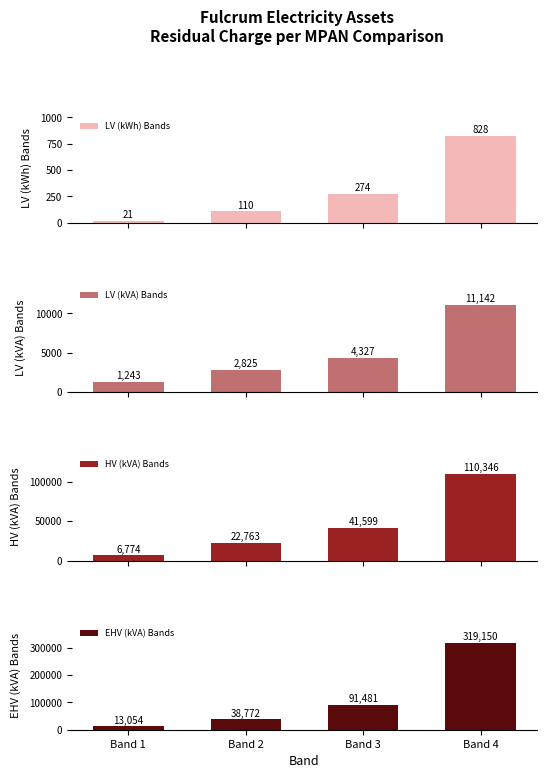

What is the value of the LV (kVA) Bands bar at the 3rd from the left?

4326.6